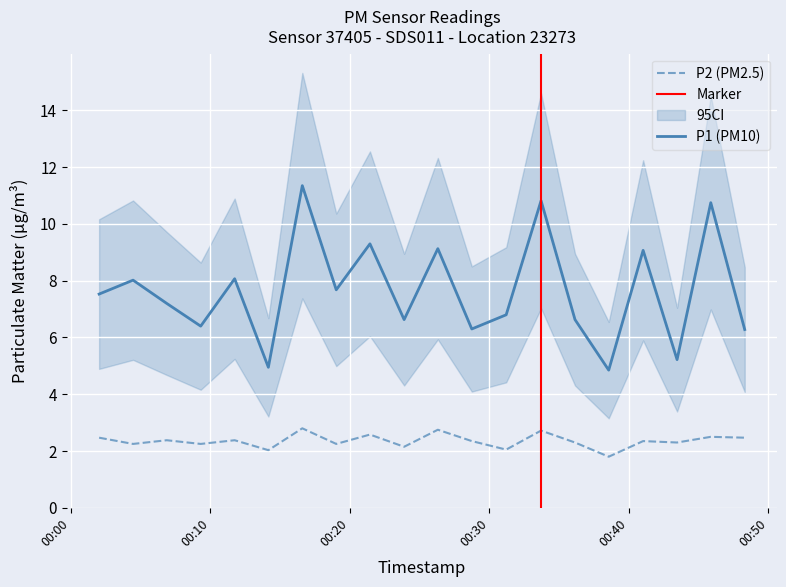

List the series in order of their peak value, lowest first.

P2, P1